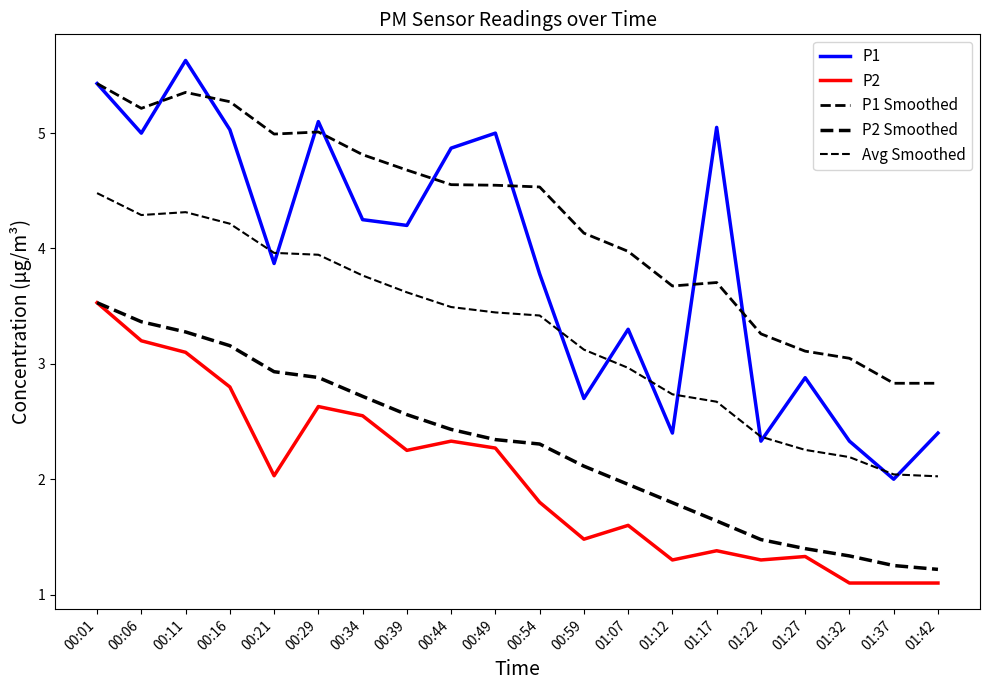

Between 00:54 and 00:34, which is larger?

00:34